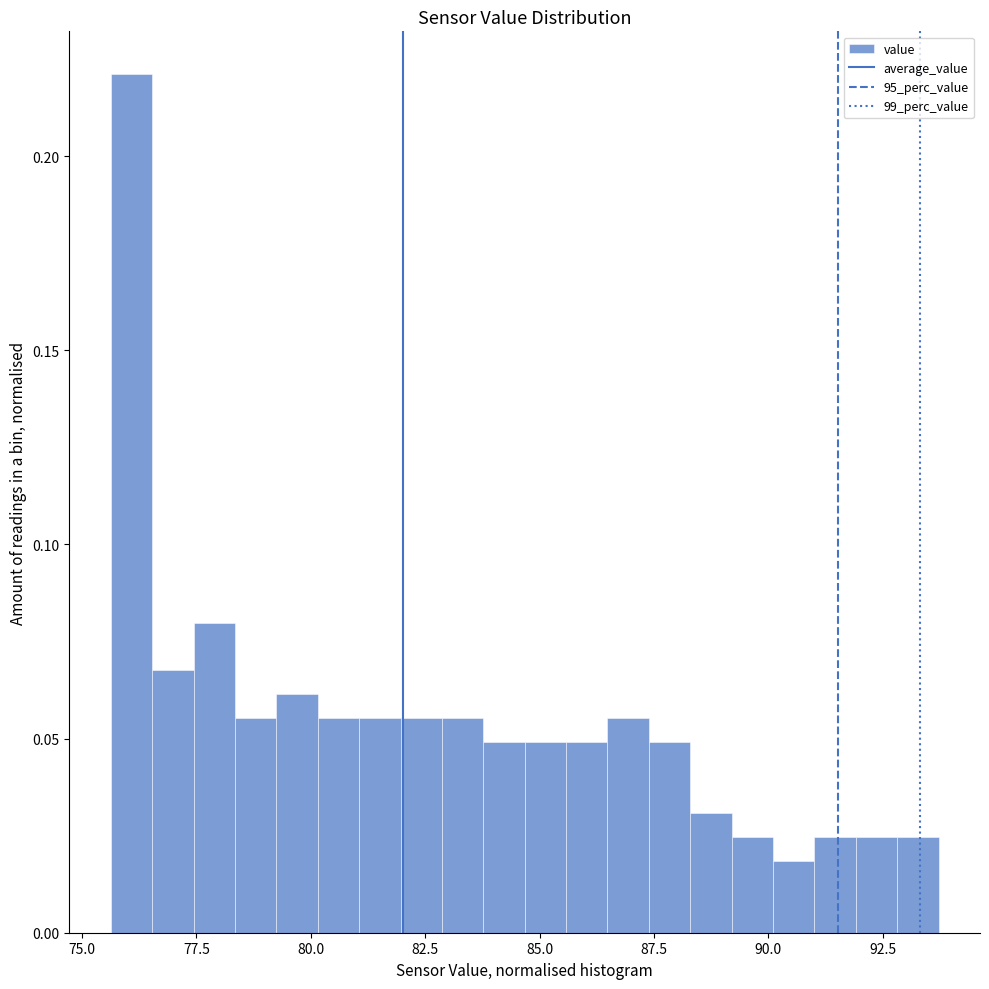

Read against the x-axis, roughly where is the centre of the tallest bar?

76.0